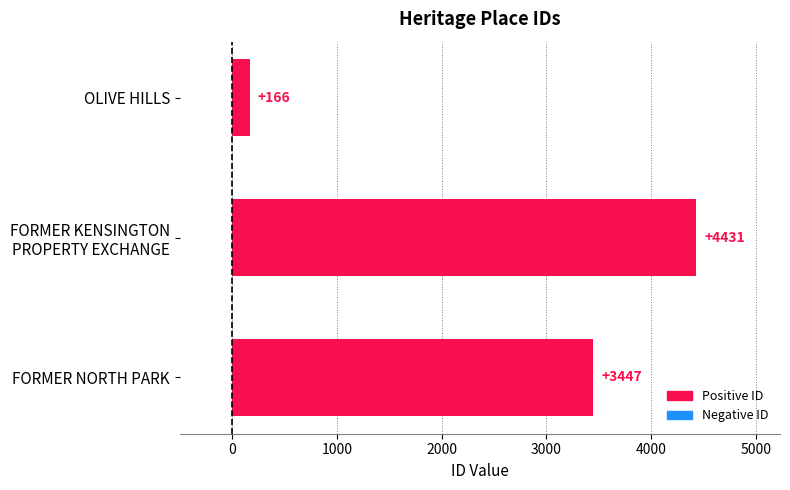

What is the approximate value at OLIVE HILLS, to the nearest 50?

150